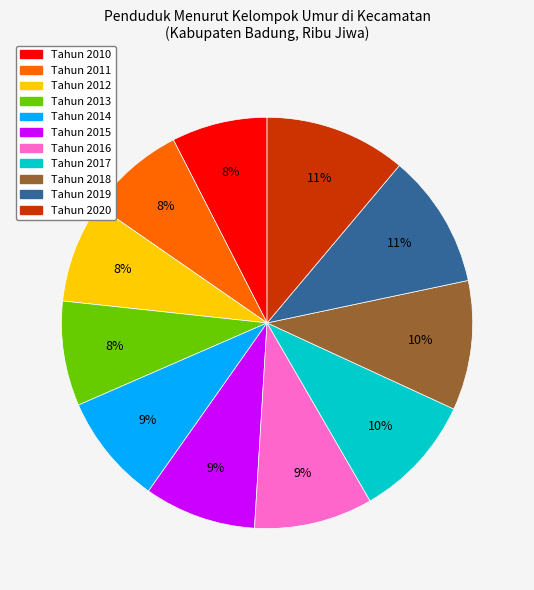

Combined, do Tahun 2020 and Tahun 2016 account for over 50%?

No